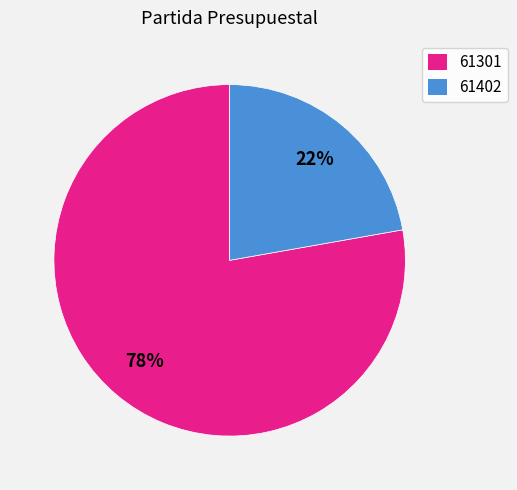

Count the number of slices in the pie.

2